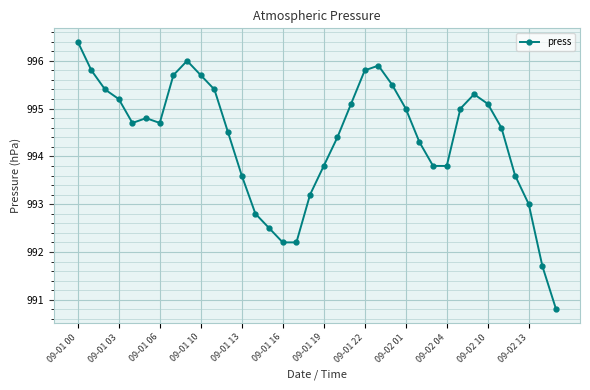

True or false: there are more than 2 points higher than both neighbors.

True